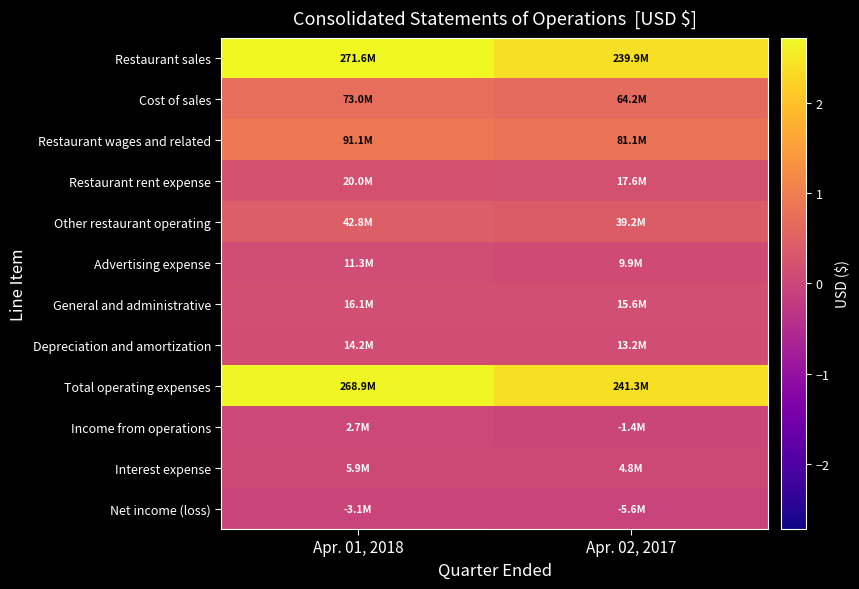

What is the smallest value displayed?

-5596000